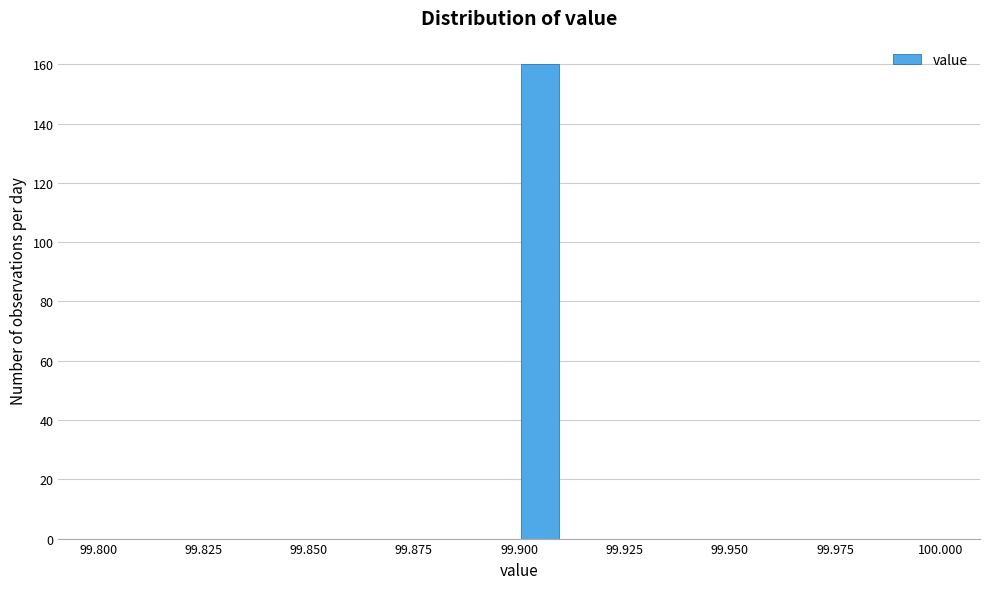

Read against the x-axis, roughly where is the centre of the tallest bar?

99.905